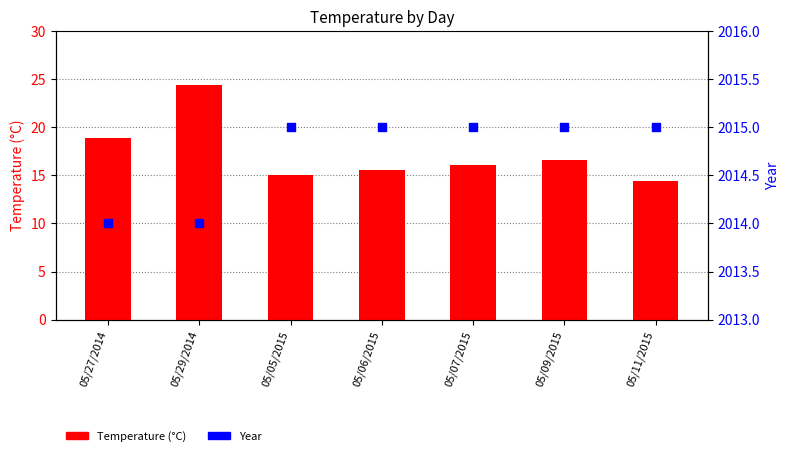

At how many categories does at least one series exceed 649?

7